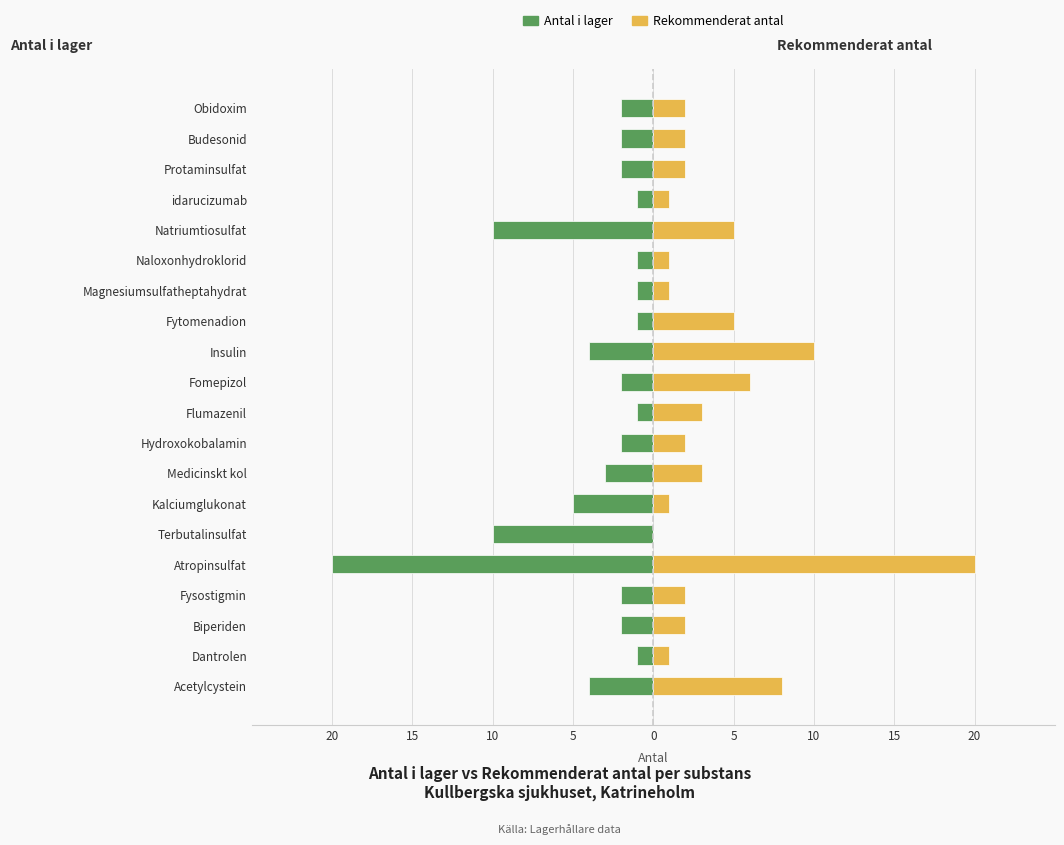

At 15, list the series in order from smallest to largest.

Antal i lager, Rekommenderat antal